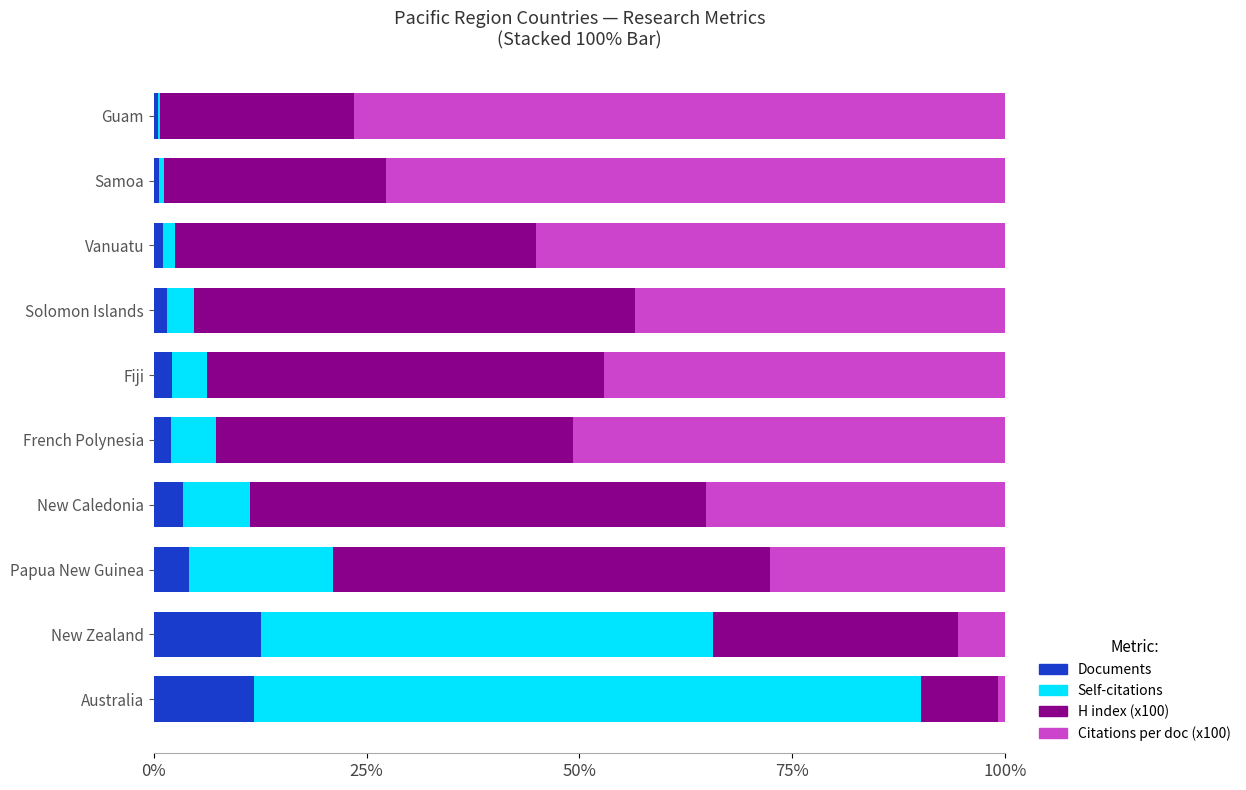

What position from the left is Australia?

1